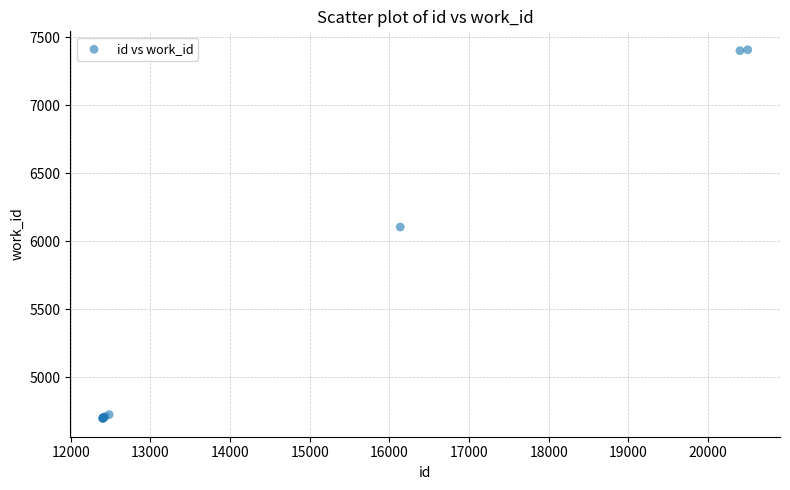

What Y value in the scatter plot is closest to 6053?

6105